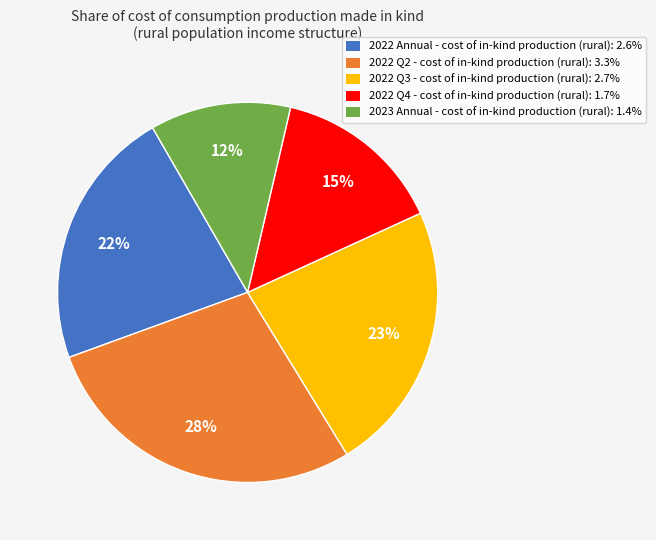

How many slices are in this pie chart?

5